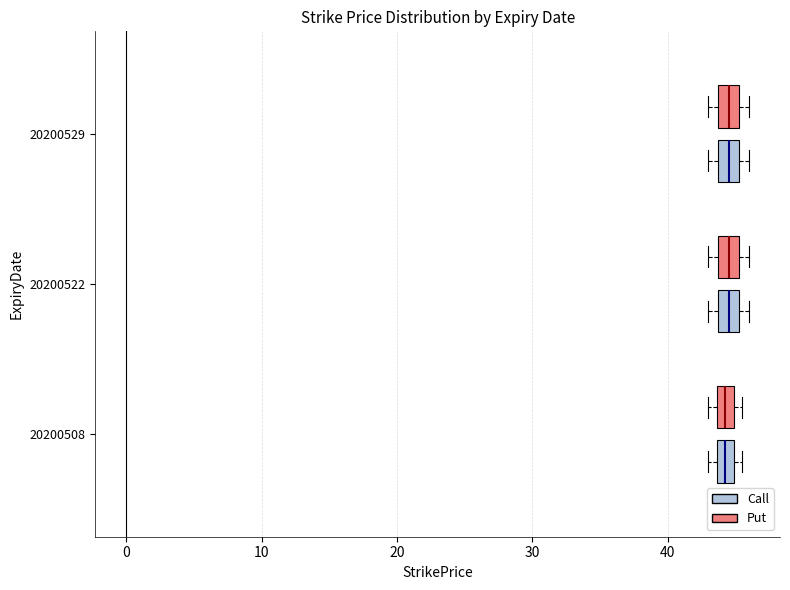

Where is the right edge of the box for 20200522 (Call) on the x-axis? The values are not printed on the chart, so give them approximately, as read against the axis.

45